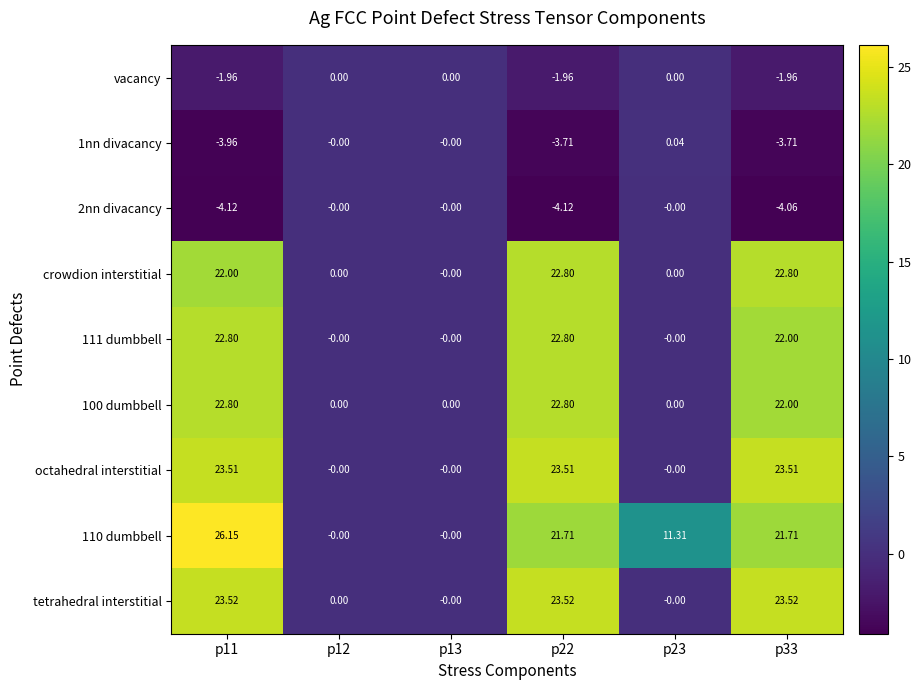

Which series has the widest spread of values?

110 dumbbell